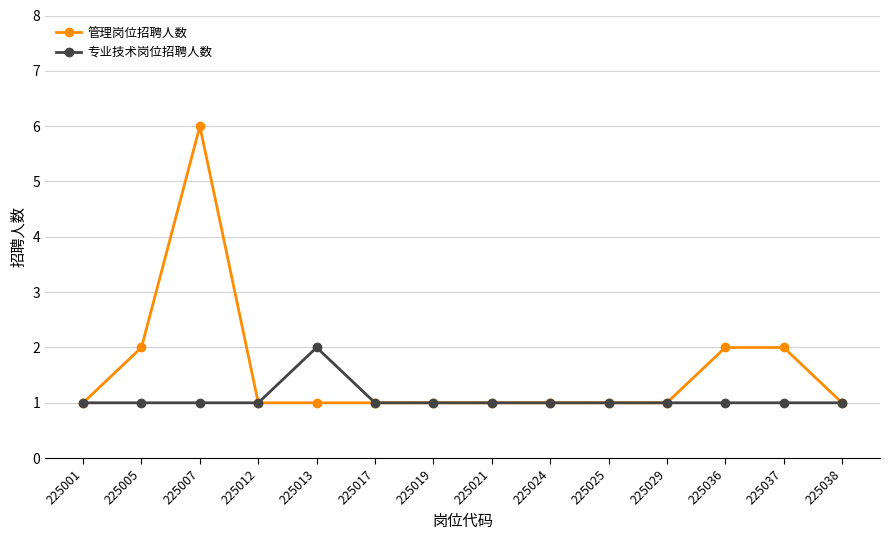

Between 225001 and 225036, which series saw the biggest shift?

管理岗位招聘人数